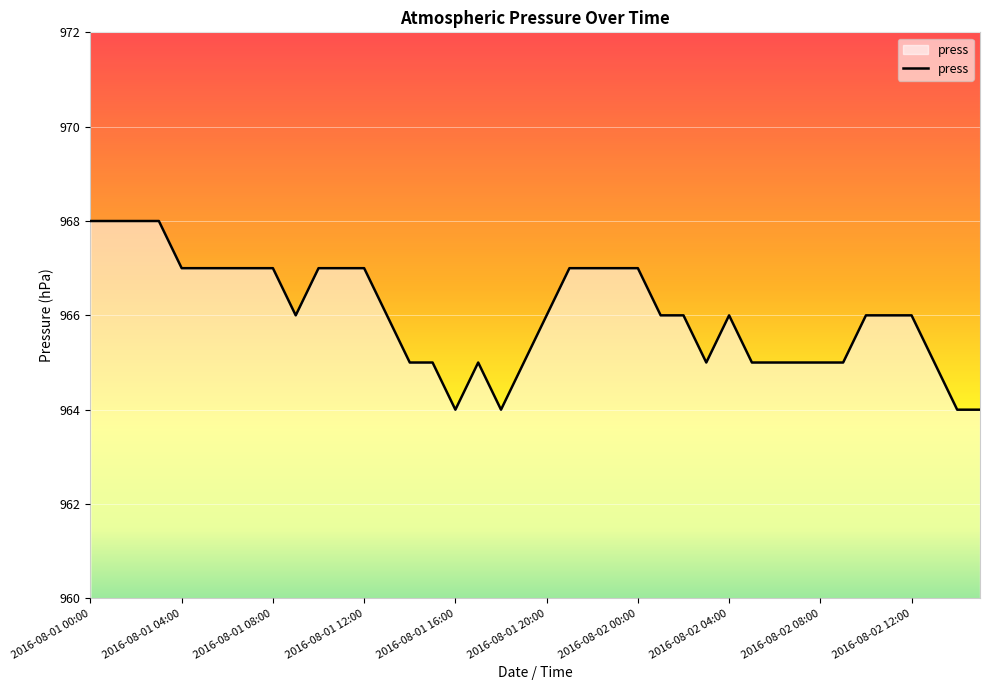

What is the maximum value shown in the chart?

968